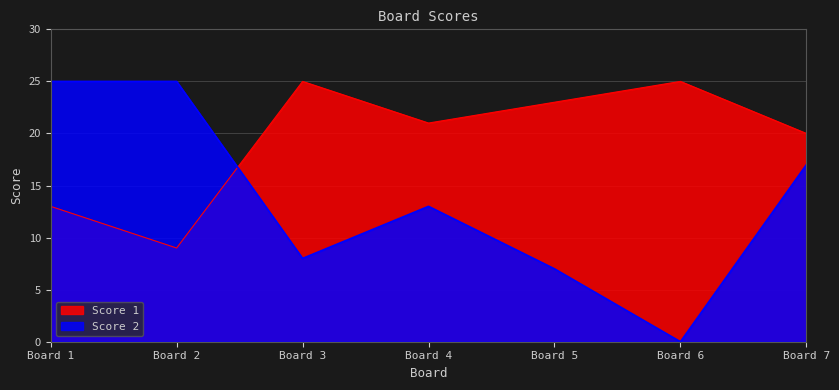

What is the spread (max minus min) of values at Board 1?

12